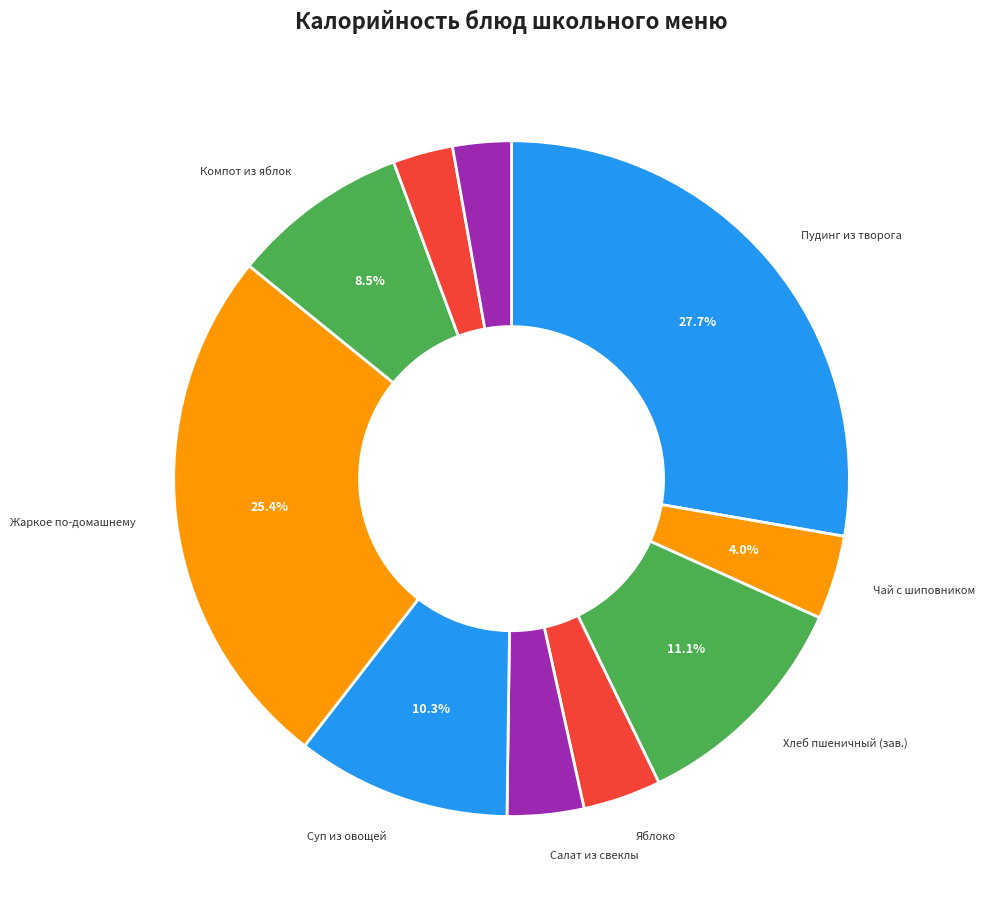

How many segments does this pie chart have?

10